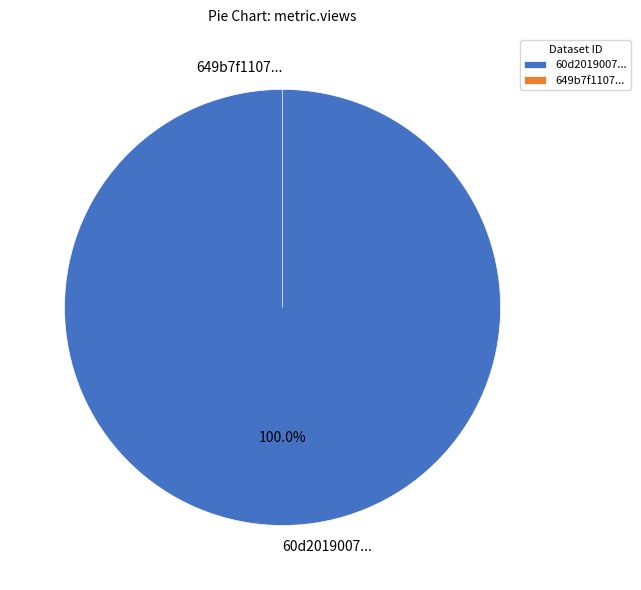

True or false: 649b7f11078190f89ee7718e accounts for 0% of the total.

True